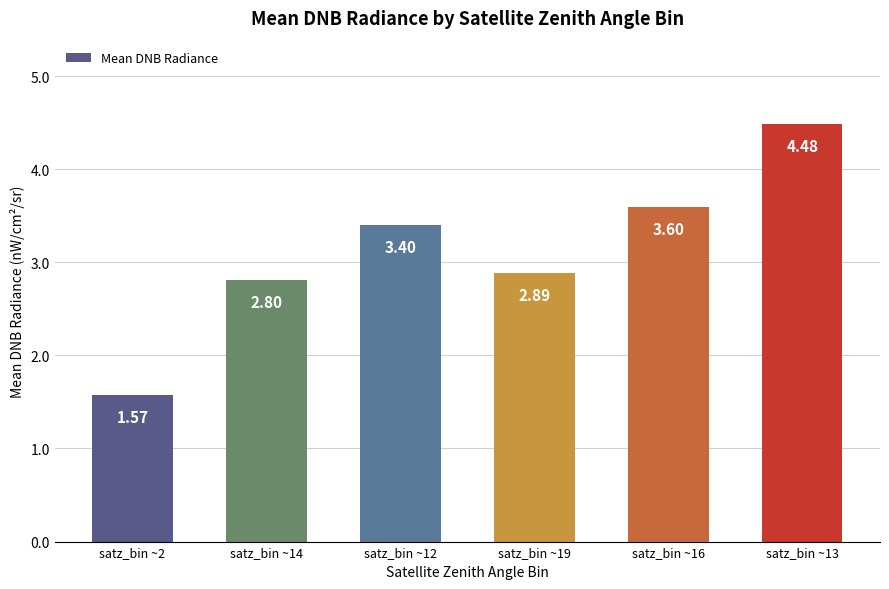

Is it true that the value at satz_bin ~16 is 3.6?

True